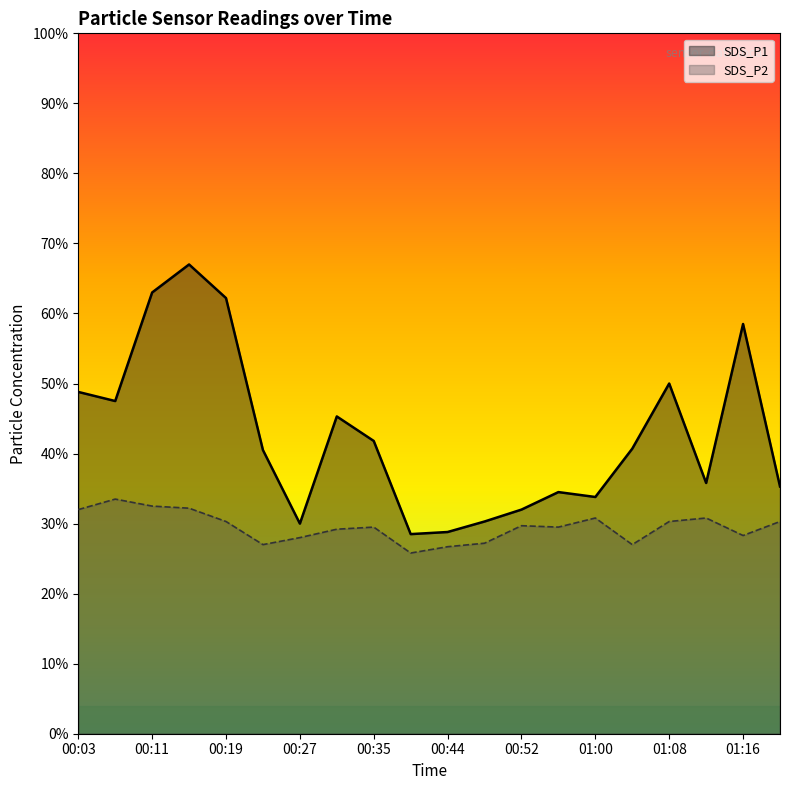

What are all the series names shown in the legend?

SDS_P1, SDS_P2